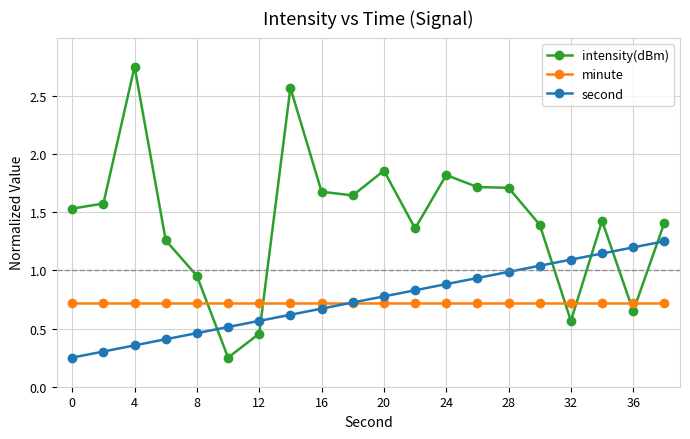

Which series has the widest spread of values?

intensity(dBm)